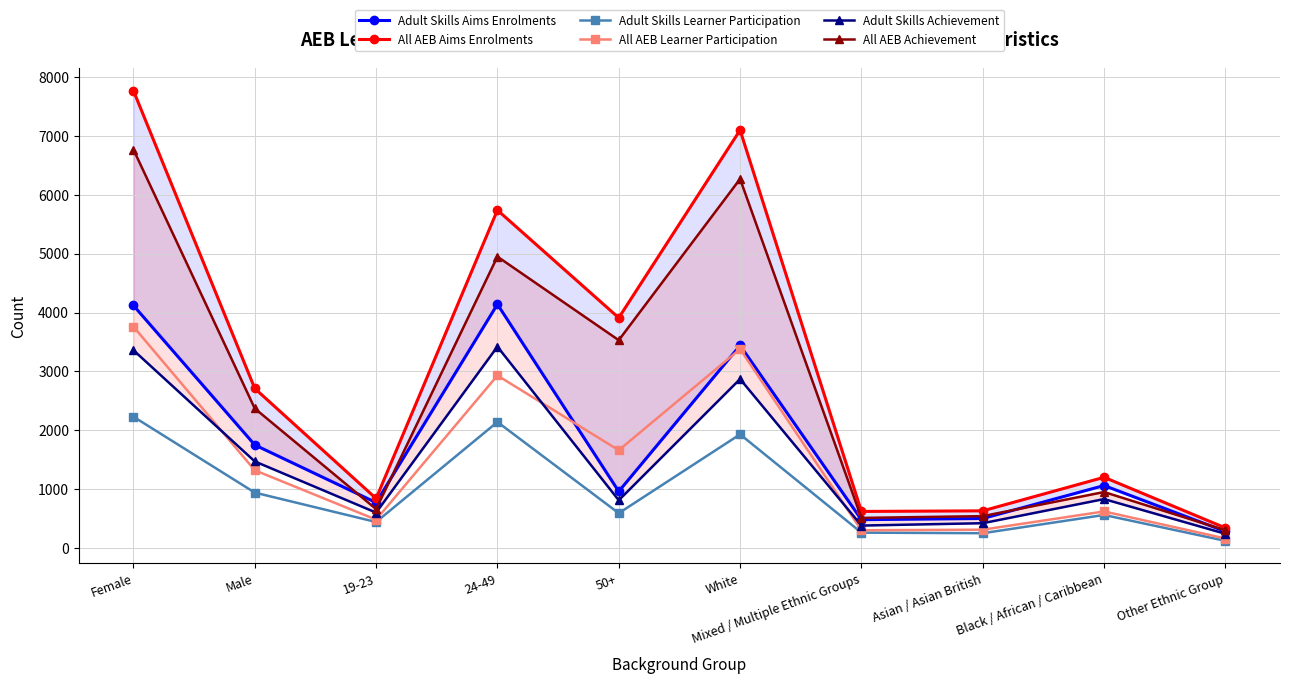

At which label is Adult Skills Learner Participation closest to 1175?

Male